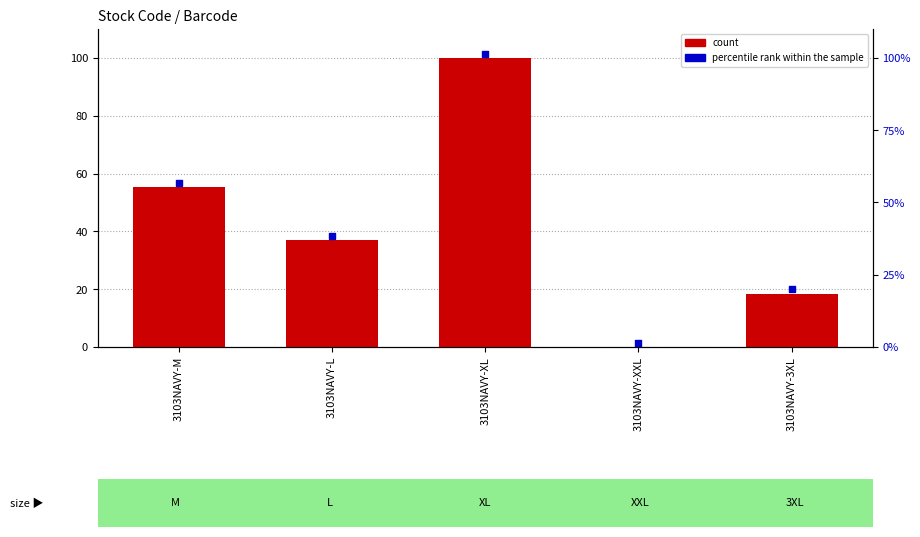

What is the change in value from 3103NAVY-XXL to 3103NAVY-3XL?

+18.4